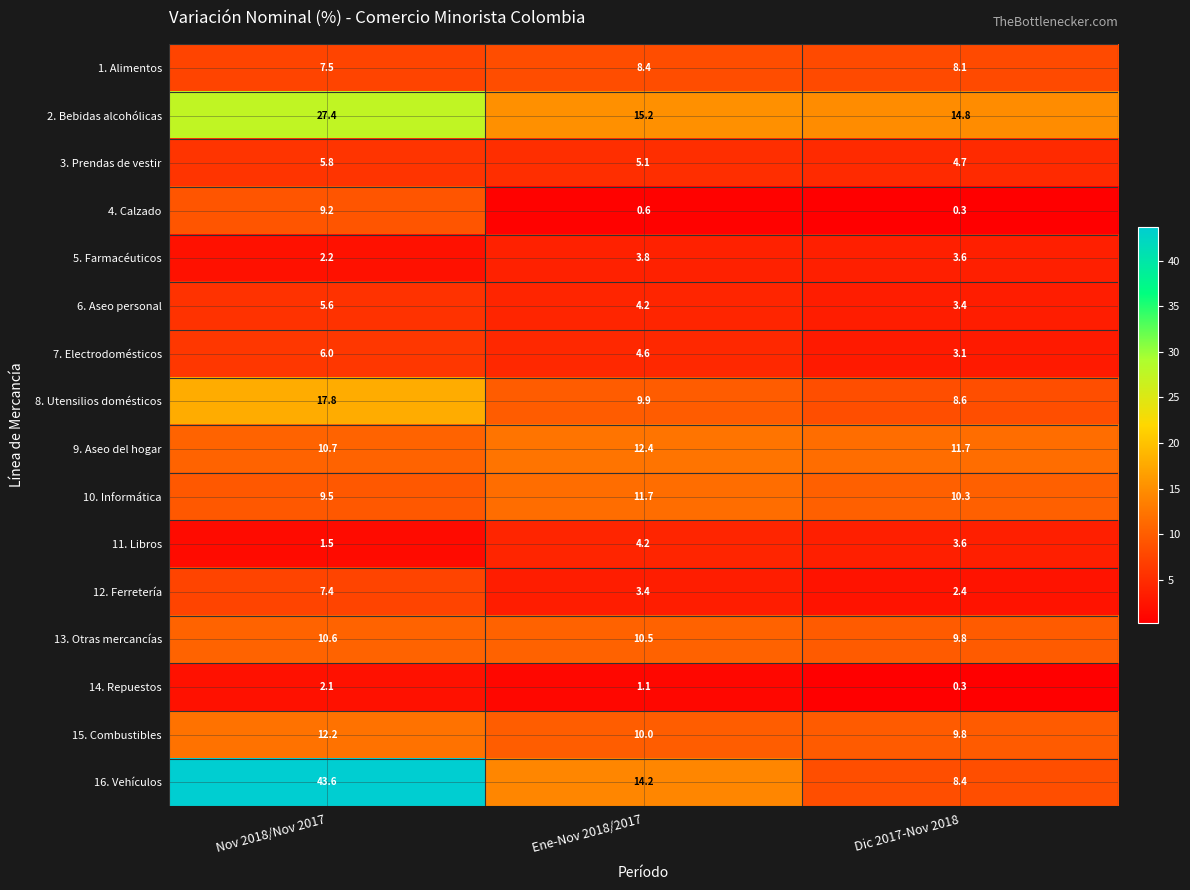

At how many categories does at least one series exceed 16?

1